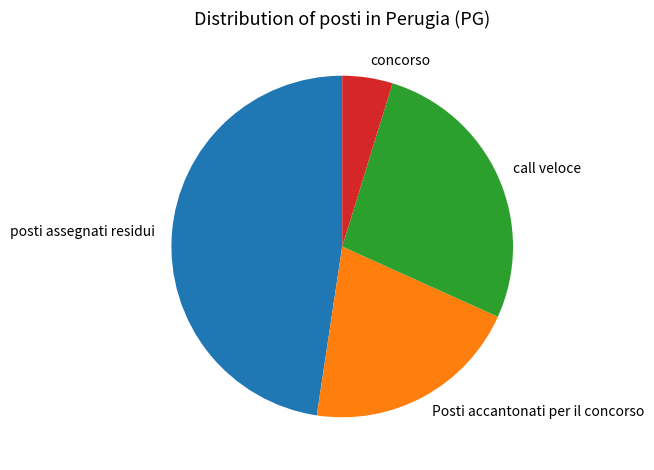

Which has a higher value, call veloce or Posti accantonati per il concorso?

call veloce